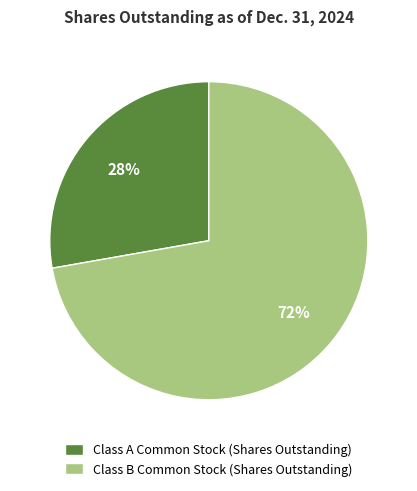

Does any single category account for the majority?

Yes